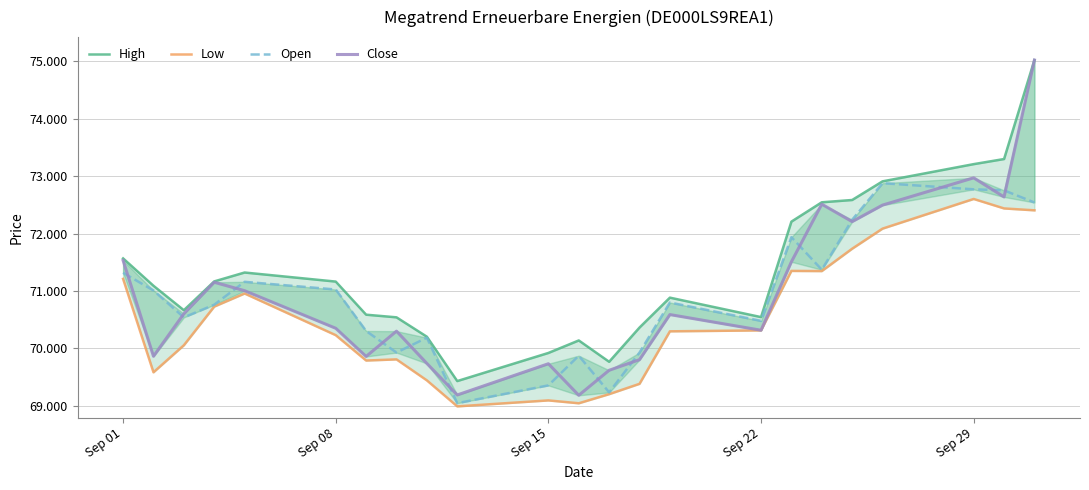

Which series has the largest range (max minus min)?

Close